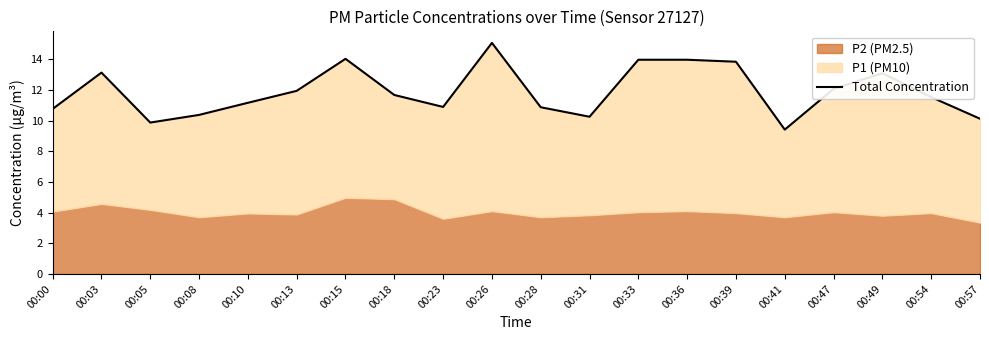

Reading left to right, list all the values displayed in this chart.

00:00=10.8	00:03=13.1	00:05=9.9	00:08=10.4	00:10=11.2	00:13=11.9	00:15=14.0	00:18=11.7	00:23=10.9	00:26=15.1	00:28=10.9	00:31=10.3	00:33=14.0	00:36=14.0	00:39=13.9	00:41=9.4	00:47=12.1	00:49=13.1	00:54=11.5	00:57=10.1